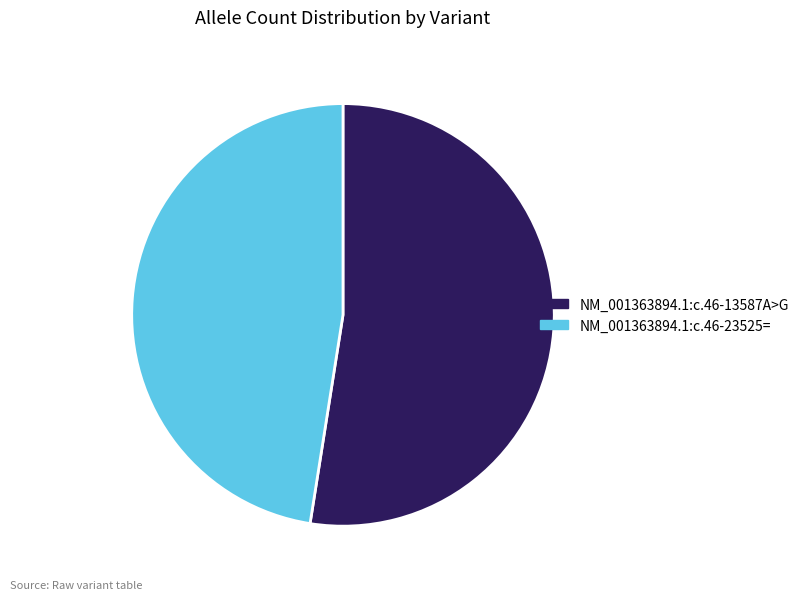

Does any single category account for the majority?

Yes